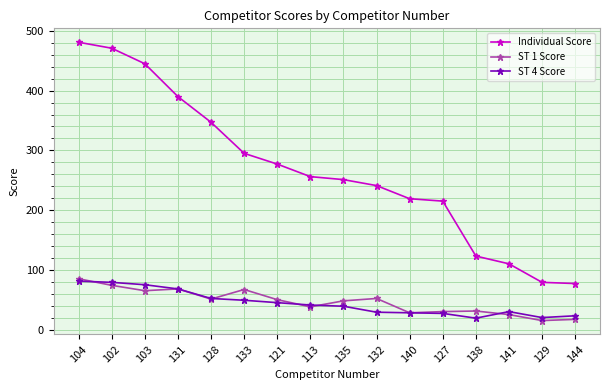

What is the smallest value displayed?

15